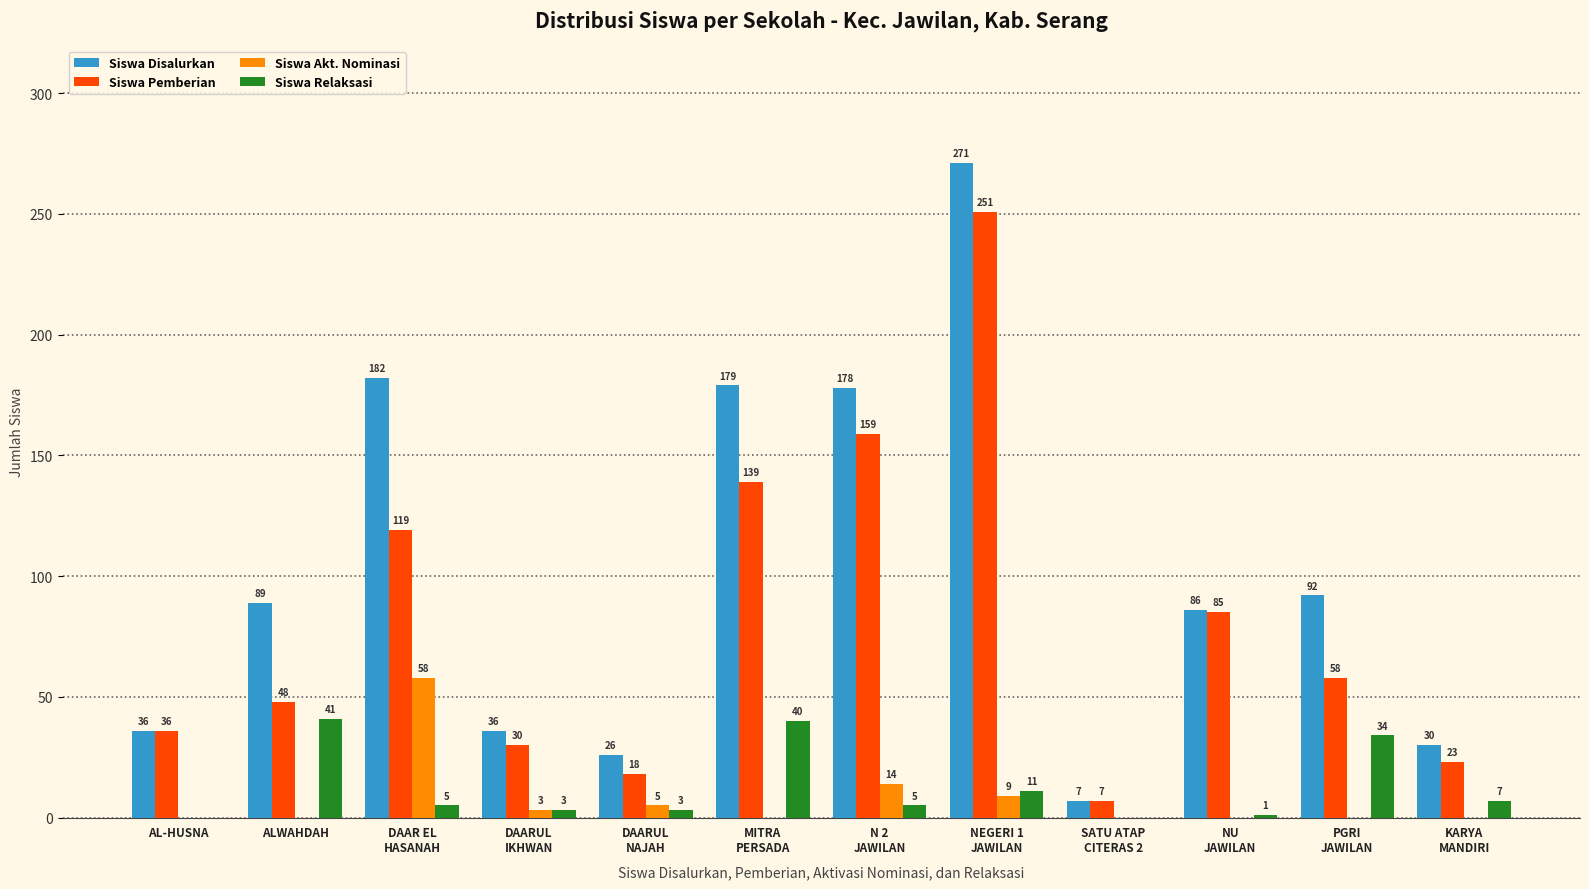

Reading left to right, list all the values displayed in this chart.

Siswa Disalurkan: AL-HUSNA=36	ALWAHDAH=89	DAAR EL
HASANAH=182	DAARUL
IKHWAN=36	DAARUL
NAJAH=26	MITRA
PERSADA=179	N 2
JAWILAN=178	NEGERI 1
JAWILAN=271	SATU ATAP
CITERAS 2=7	NU
JAWILAN=86	PGRI
JAWILAN=92	KARYA
MANDIRI=30
Siswa Pemberian: AL-HUSNA=36	ALWAHDAH=48	DAAR EL
HASANAH=119	DAARUL
IKHWAN=30	DAARUL
NAJAH=18	MITRA
PERSADA=139	N 2
JAWILAN=159	NEGERI 1
JAWILAN=251	SATU ATAP
CITERAS 2=7	NU
JAWILAN=85	PGRI
JAWILAN=58	KARYA
MANDIRI=23
Siswa Akt. Nominasi: AL-HUSNA=0	ALWAHDAH=0	DAAR EL
HASANAH=58	DAARUL
IKHWAN=3	DAARUL
NAJAH=5	MITRA
PERSADA=0	N 2
JAWILAN=14	NEGERI 1
JAWILAN=9	SATU ATAP
CITERAS 2=0	NU
JAWILAN=0	PGRI
JAWILAN=0	KARYA
MANDIRI=0
Siswa Relaksasi: AL-HUSNA=0	ALWAHDAH=41	DAAR EL
HASANAH=5	DAARUL
IKHWAN=3	DAARUL
NAJAH=3	MITRA
PERSADA=40	N 2
JAWILAN=5	NEGERI 1
JAWILAN=11	SATU ATAP
CITERAS 2=0	NU
JAWILAN=1	PGRI
JAWILAN=34	KARYA
MANDIRI=7